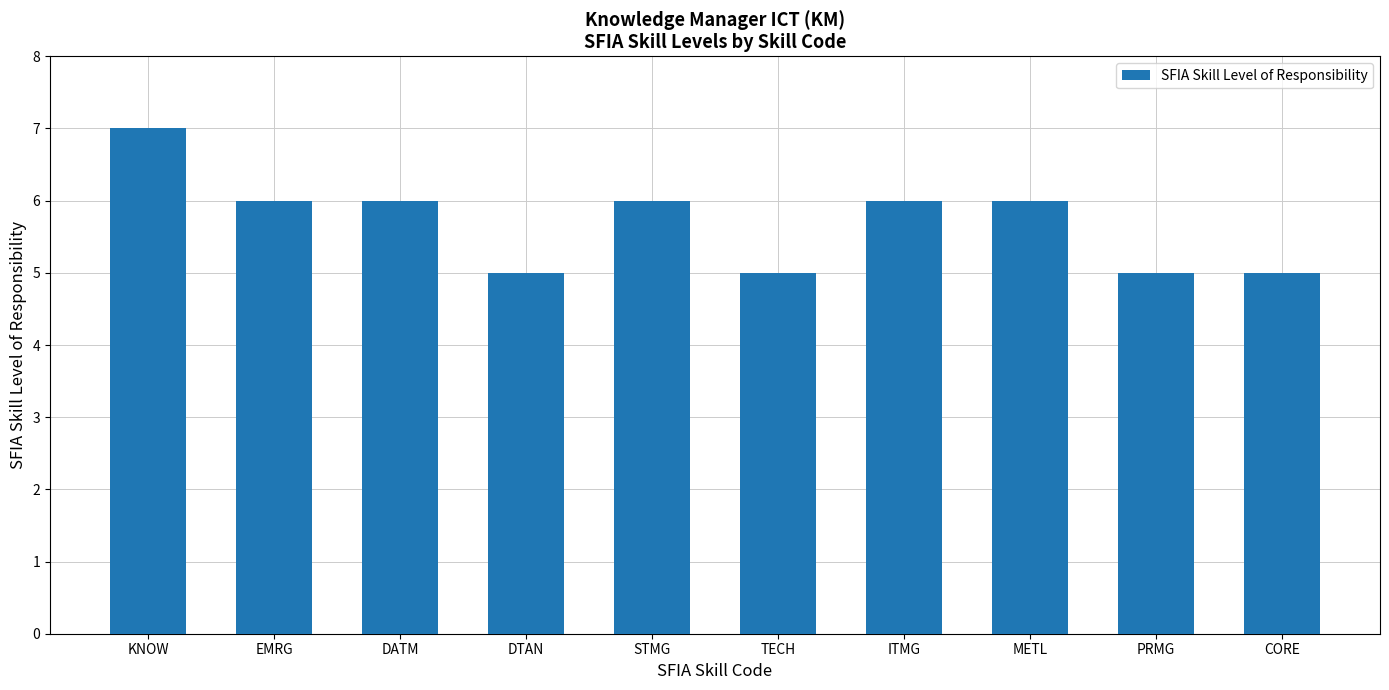

What is the value of the 8th bar from the left?

6